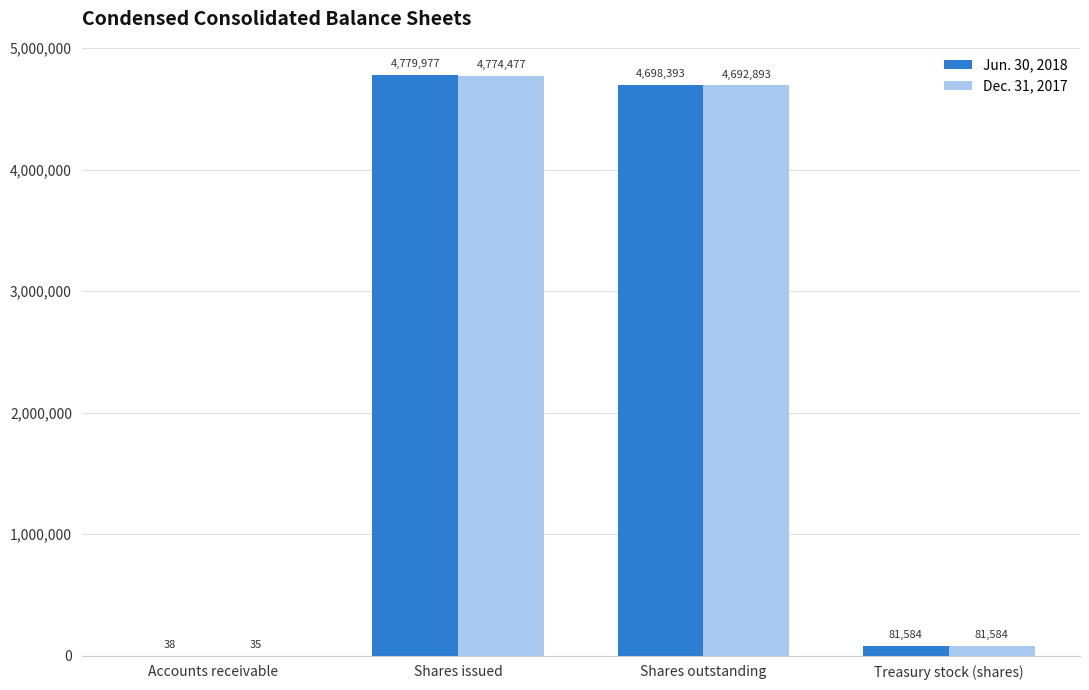

True or false: Dec. 31, 2017 has a value of 1238930 at Shares issued.

False